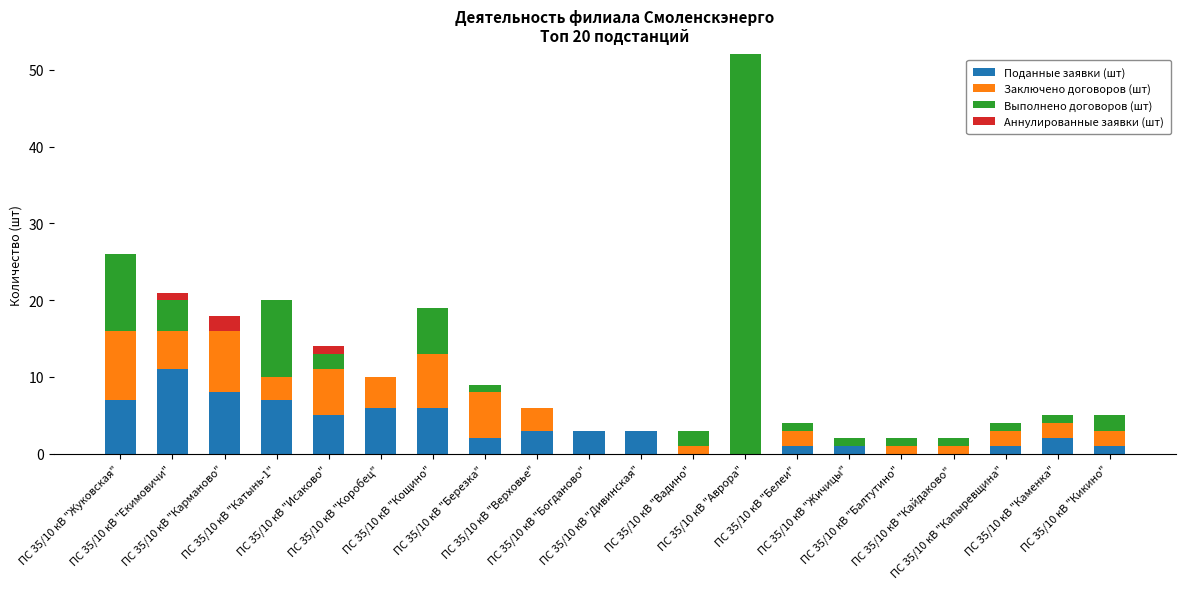

What is the maximum value for Поданные заявки (шт)?

11